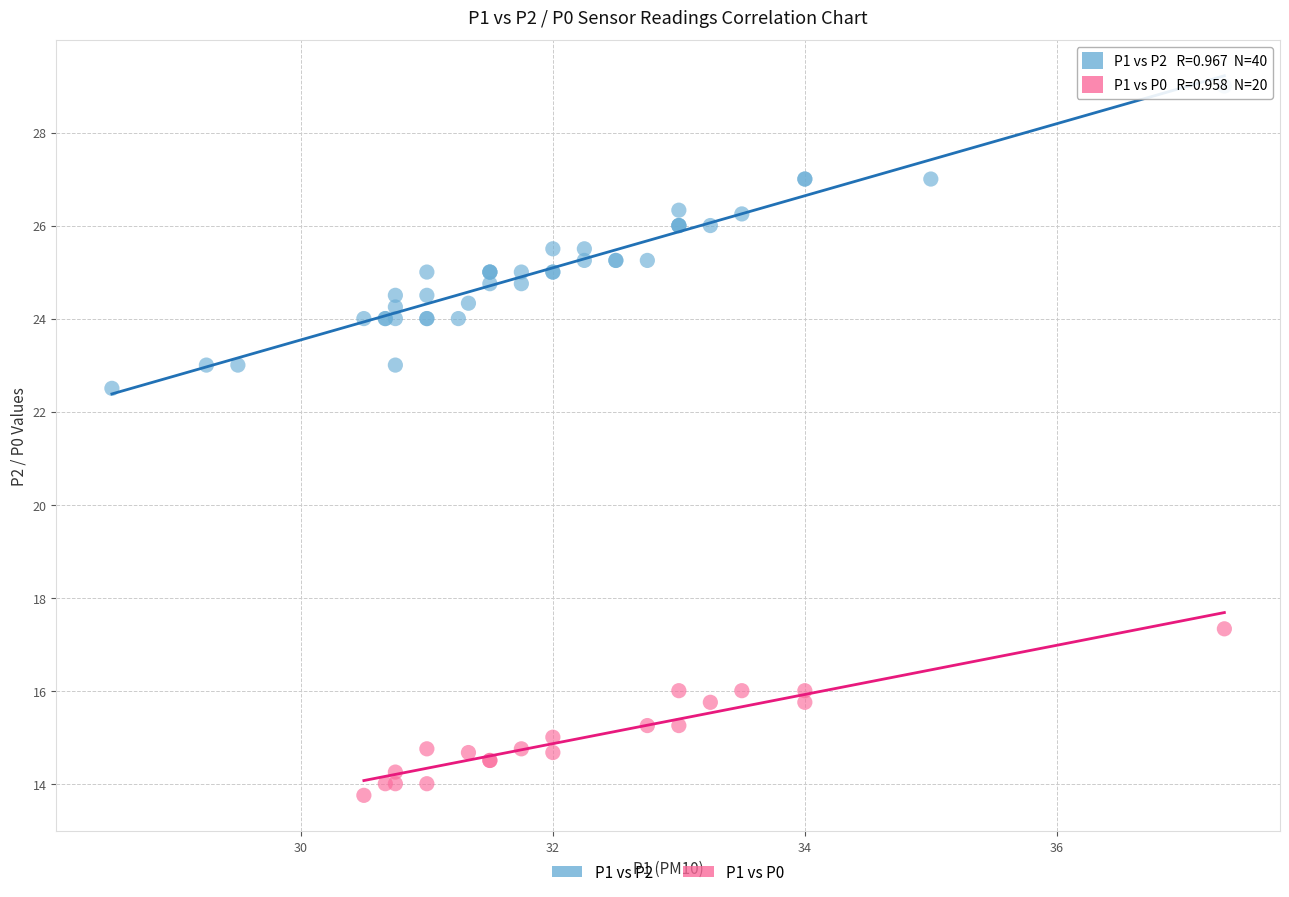

Which series contains the highest Y value?

P1 vs P2